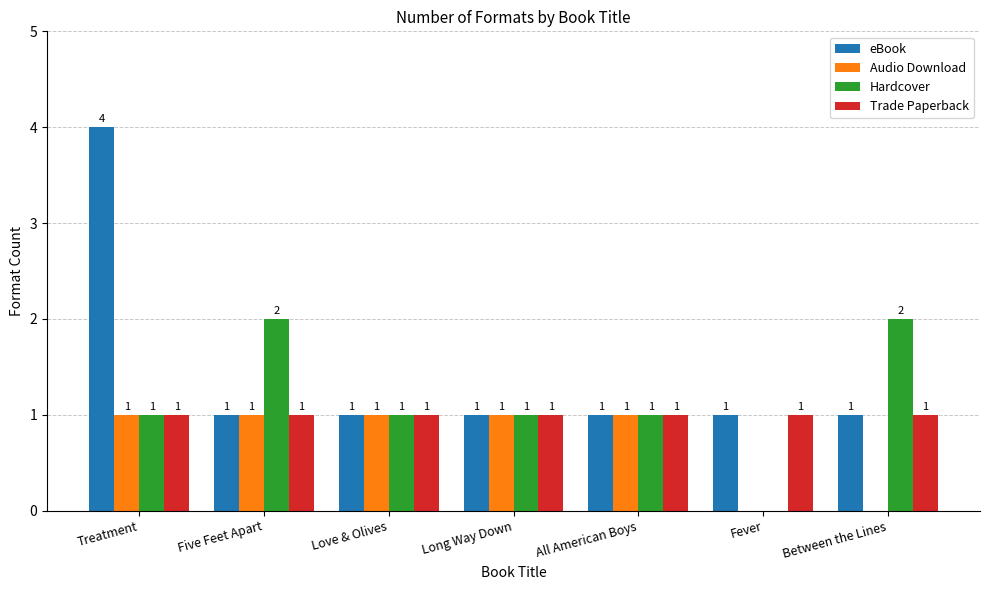

What is the maximum value for Trade Paperback?

1